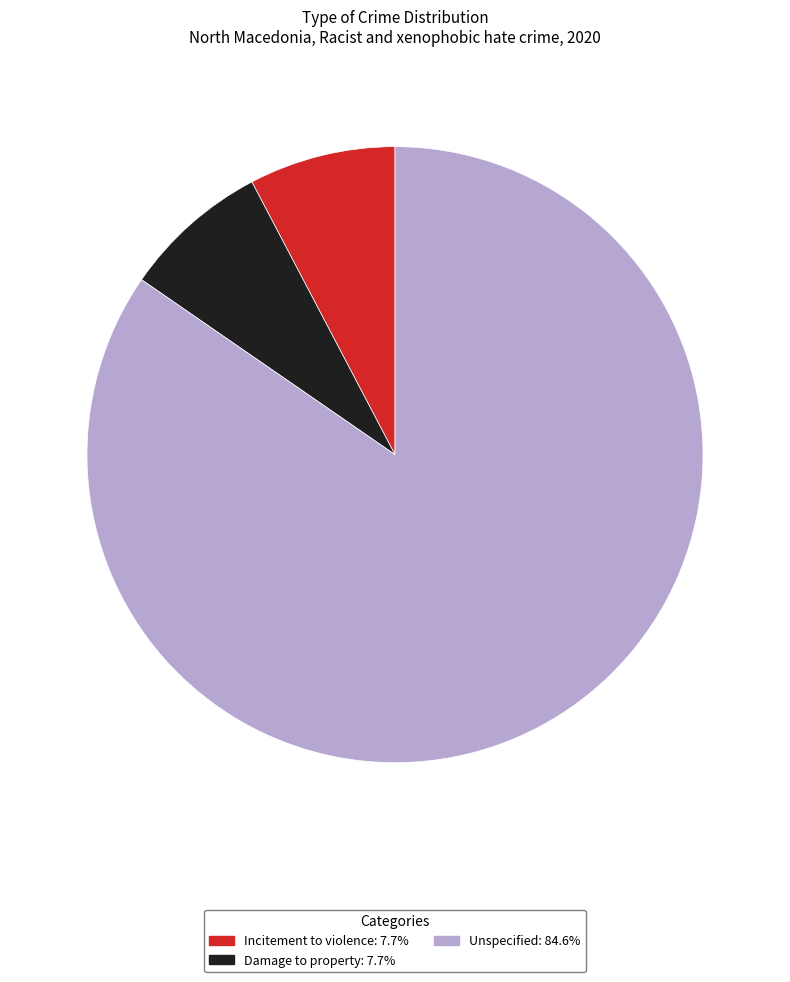

Does any single category account for the majority?

Yes